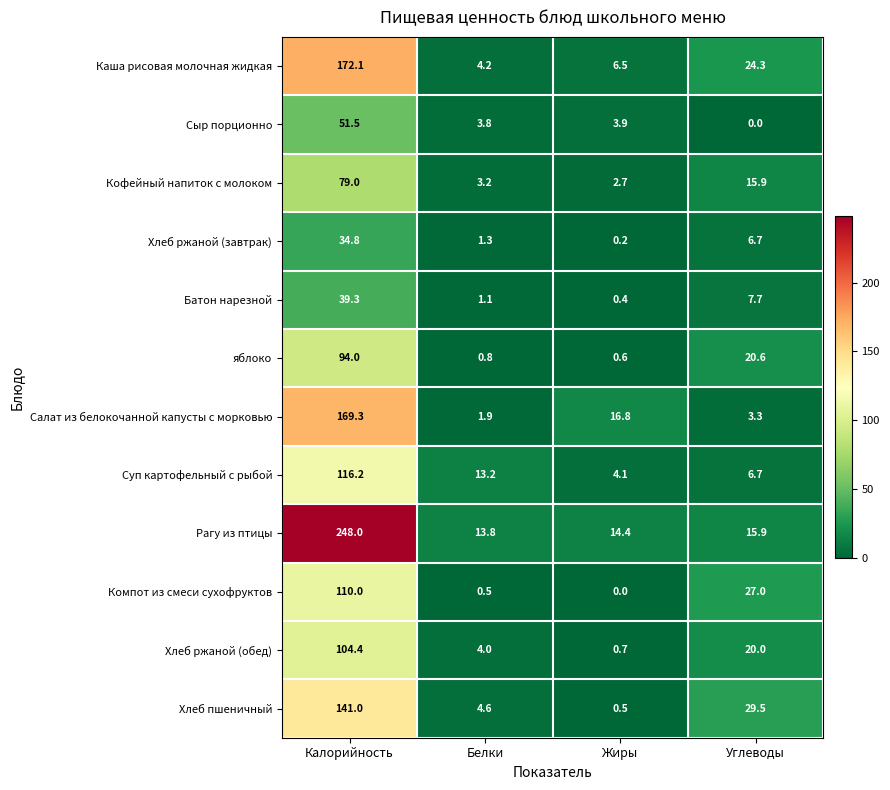

What is the difference between the Кофейный напиток с молоком values at Белки and Калорийность?

75.8